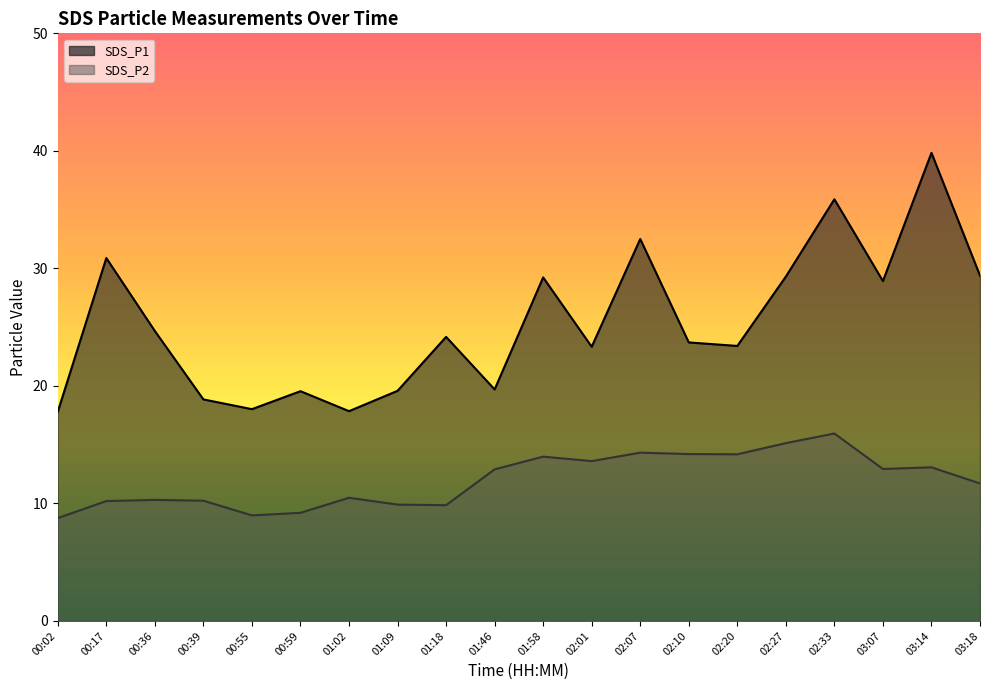

At which category is the sum across all series the highest?

03:14